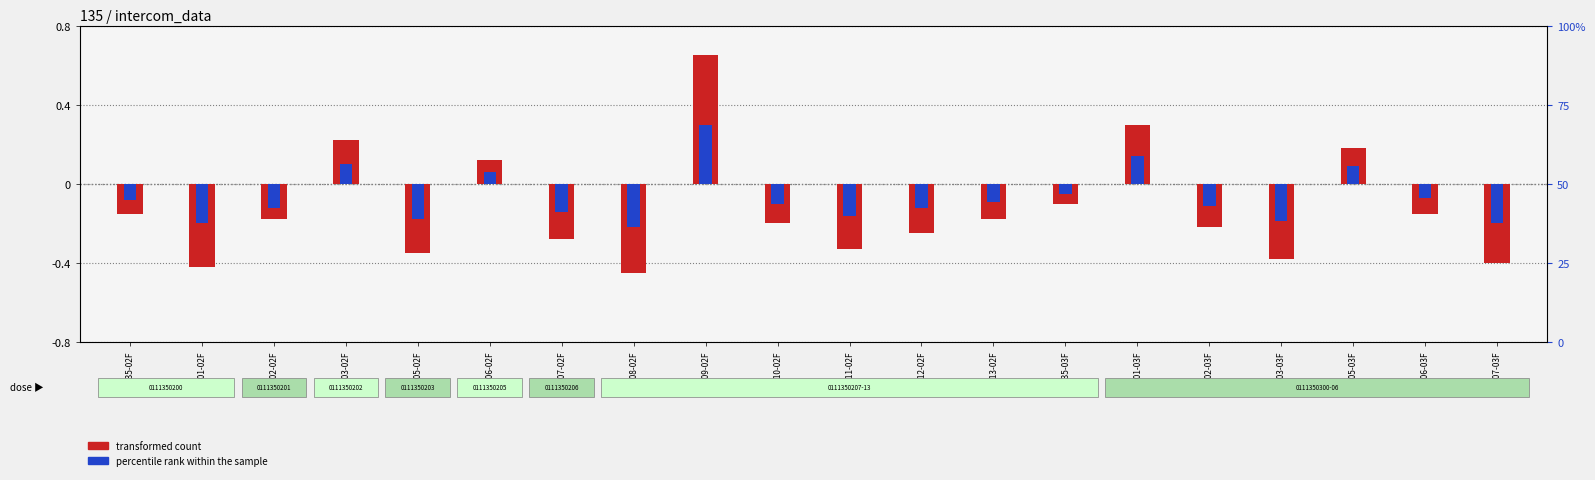

List the labels in order of transformed count value, largest first.

135-09-02F, 135-01-03F, 135-03-02F, 135-05-03F, 135-06-02F, 135-03F, 135-02F, 135-06-03F, 135-02-02F, 135-13-02F, 135-10-02F, 135-02-03F, 135-12-02F, 135-07-02F, 135-11-02F, 135-05-02F, 135-03-03F, 135-07-03F, 135-01-02F, 135-08-02F